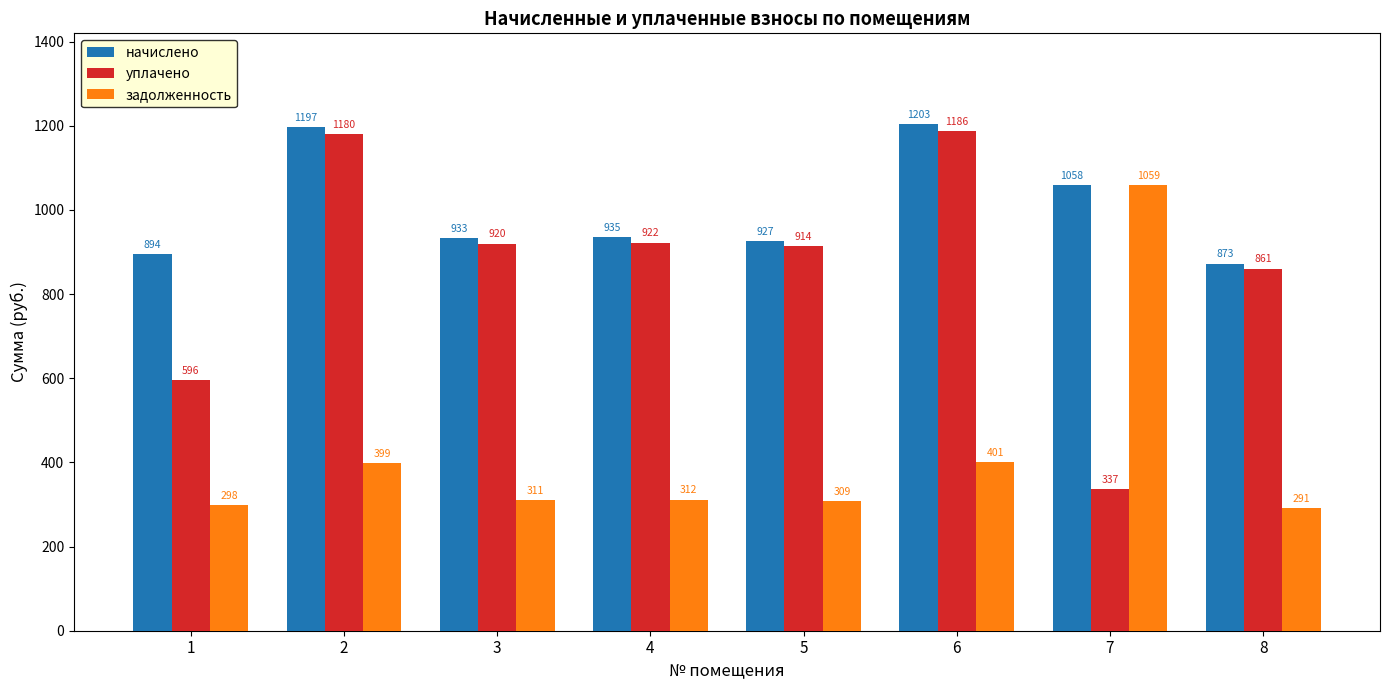

Between 5 and 7, which series saw the biggest shift?

задолженность